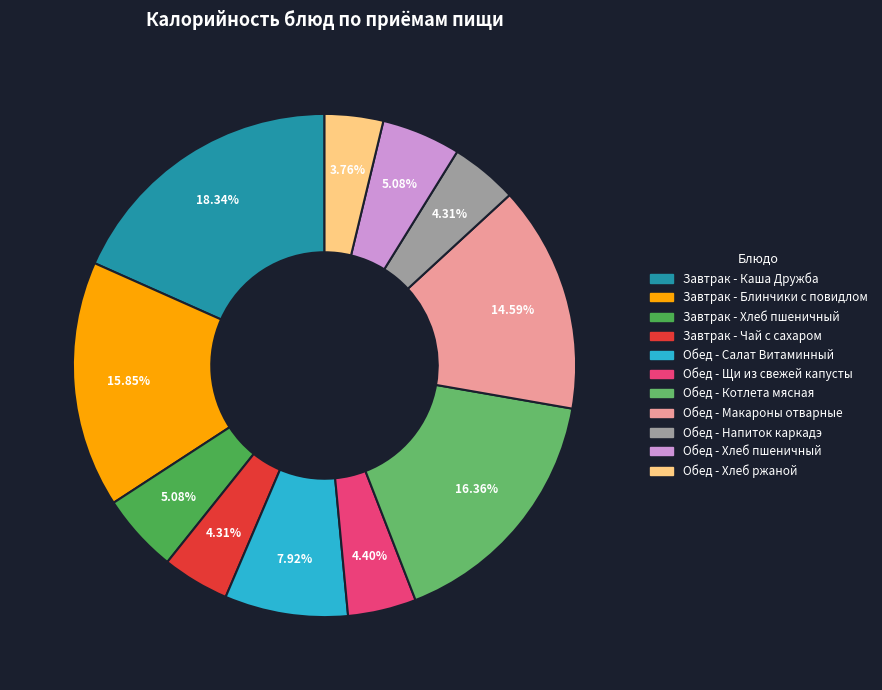

How many slices are in this pie chart?

11